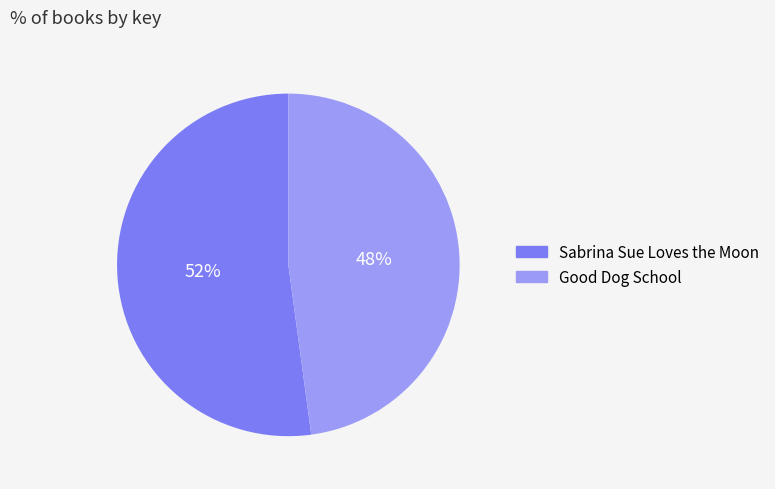

The Sabrina Sue Loves the Moon slice represents 52% of the pie. True or false?

True